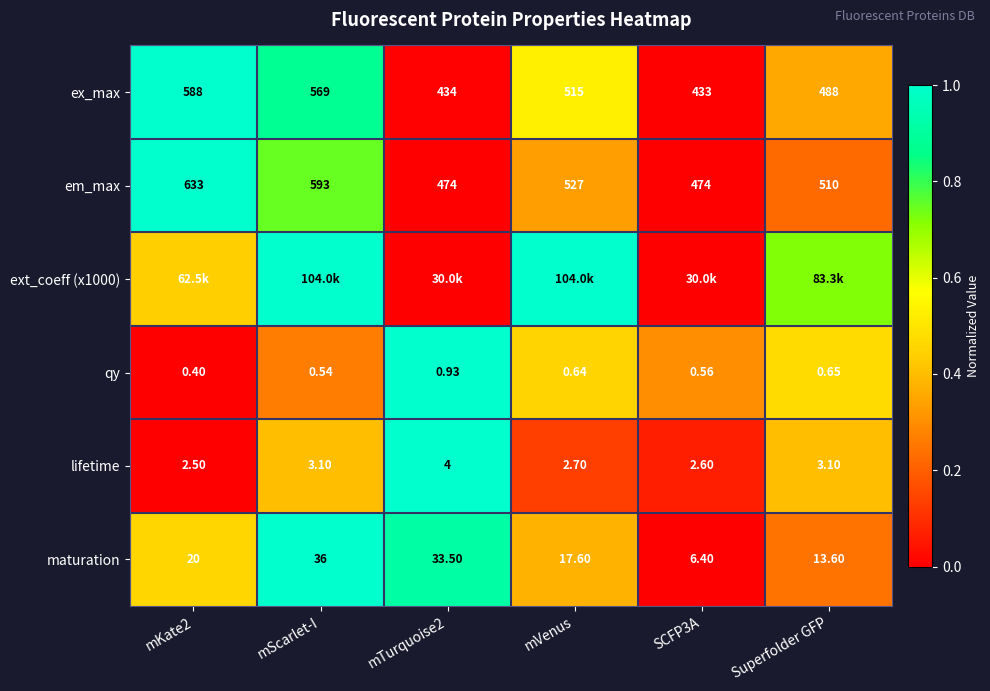

Where is em_max nearest to the value 553?

mVenus